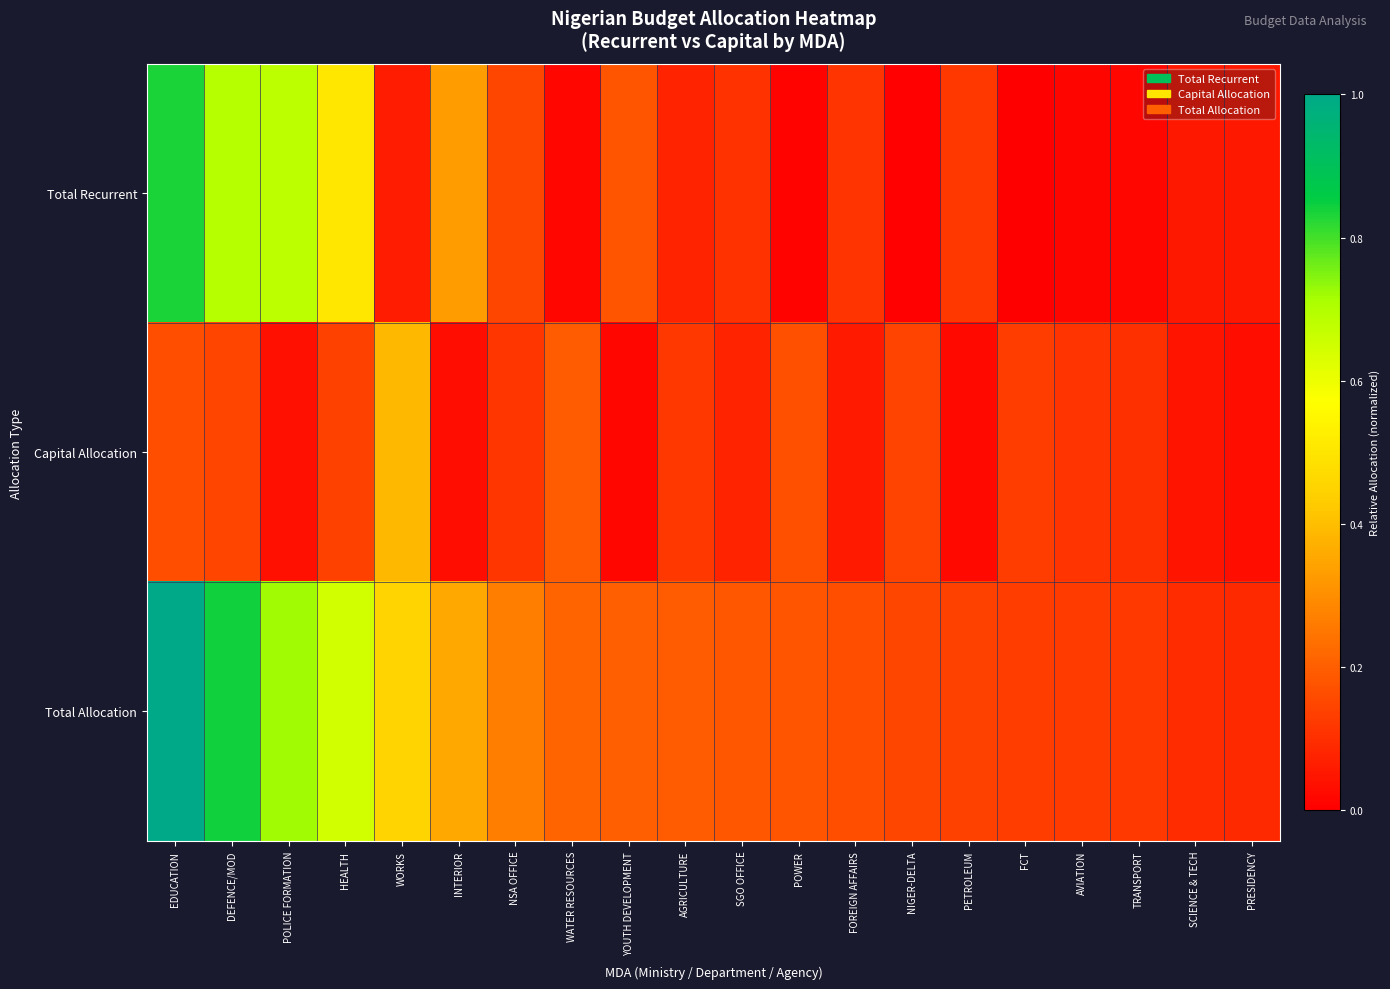

Which series has the largest range (max minus min)?

Total Allocation